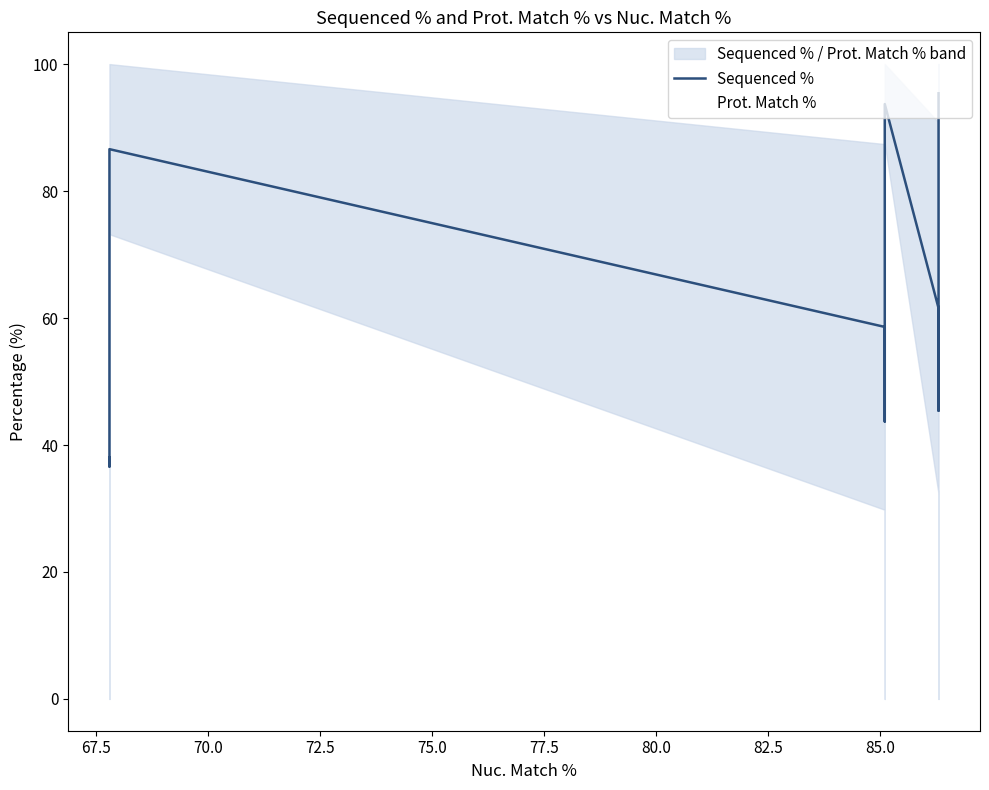

True or false: Sequenced % has a value of 28.8 at 70.0.

False